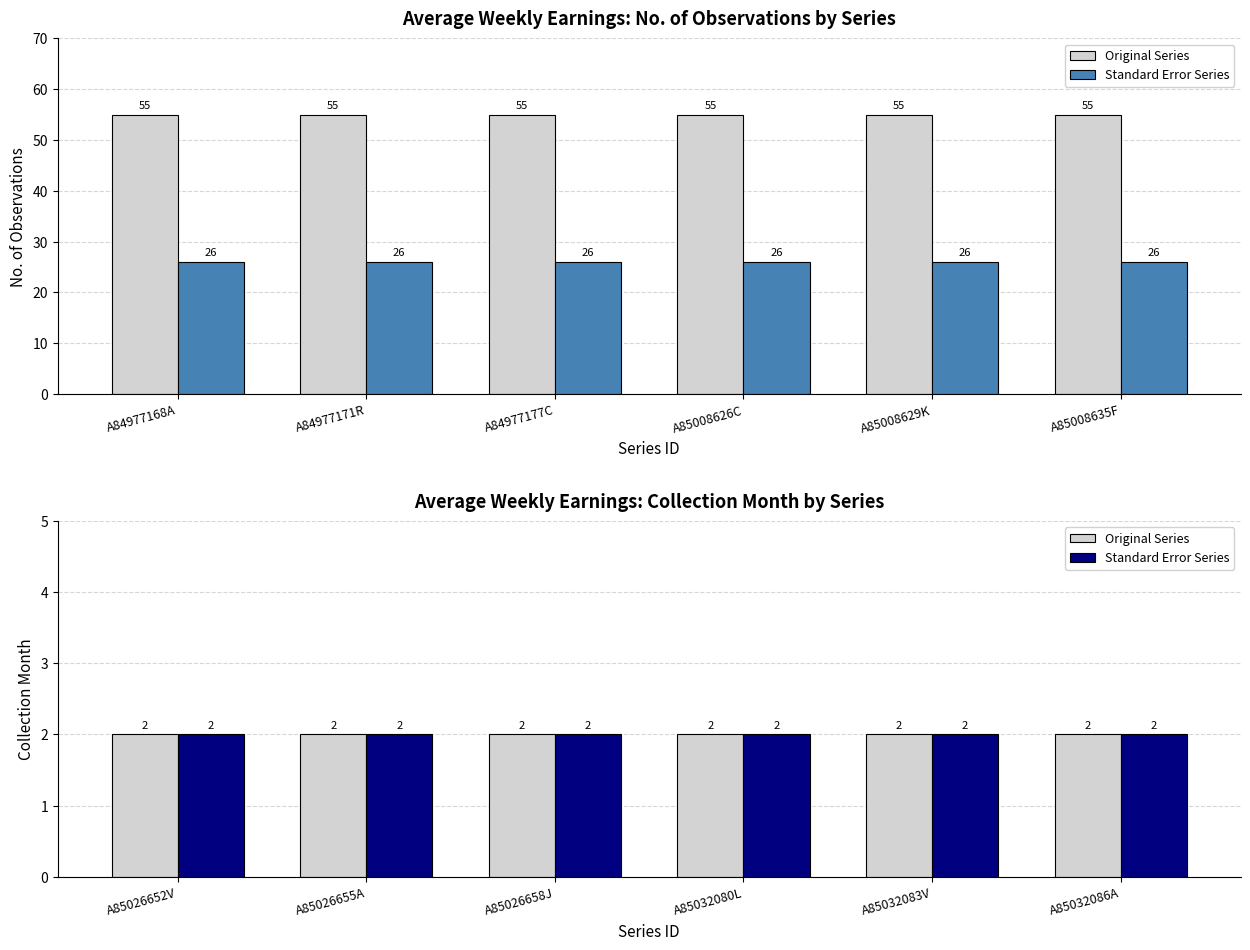

True or false: Collection Month has a value of 2 at Original.

True